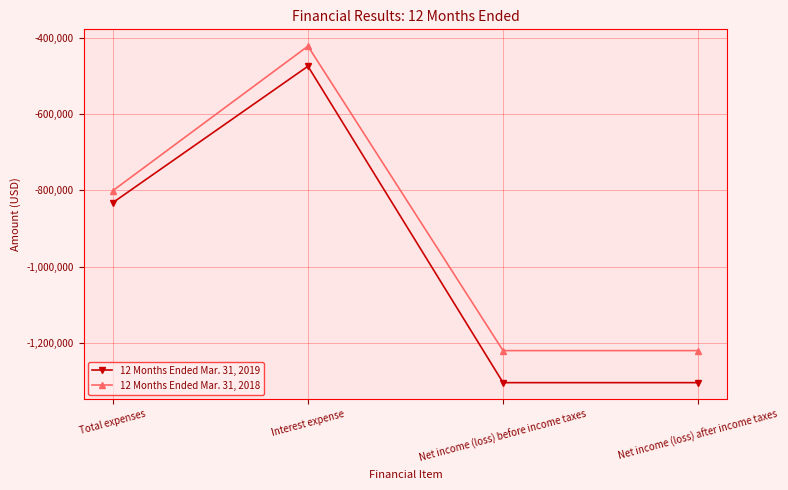

Is it true that 12 Months Ended Mar. 31, 2018 equals -657750 at Net income (loss) after income taxes?

False